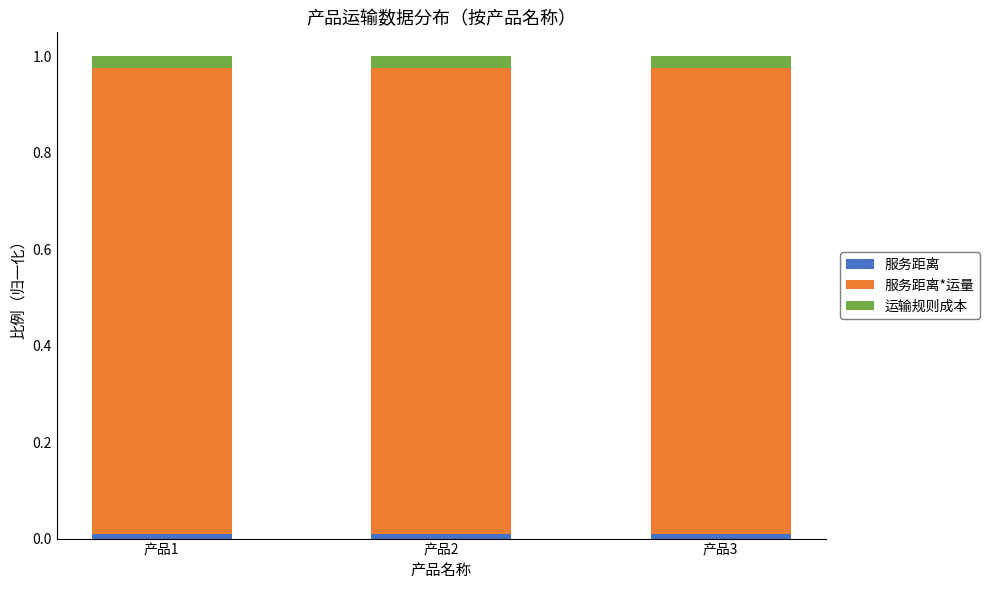

Count the 运输规则成本 values in the range 0 to 1.

3